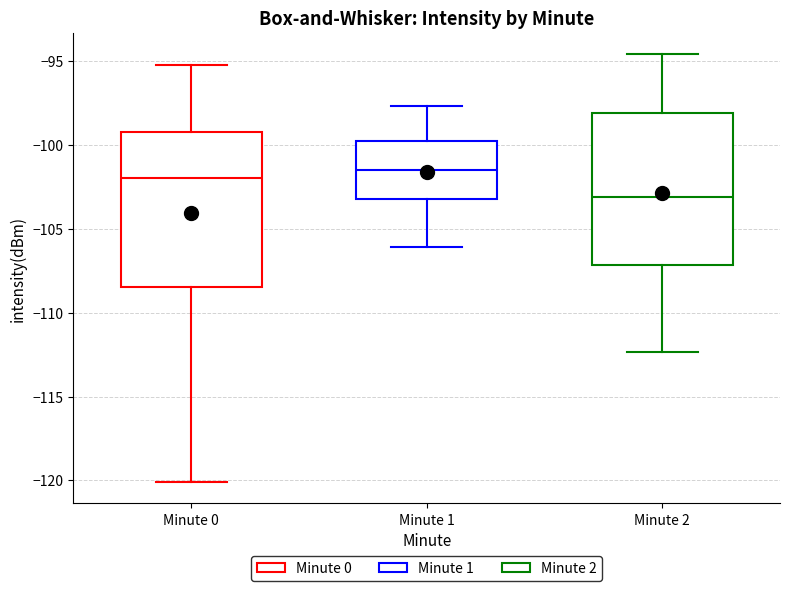

Which box has the lowest median line?

Minute 2